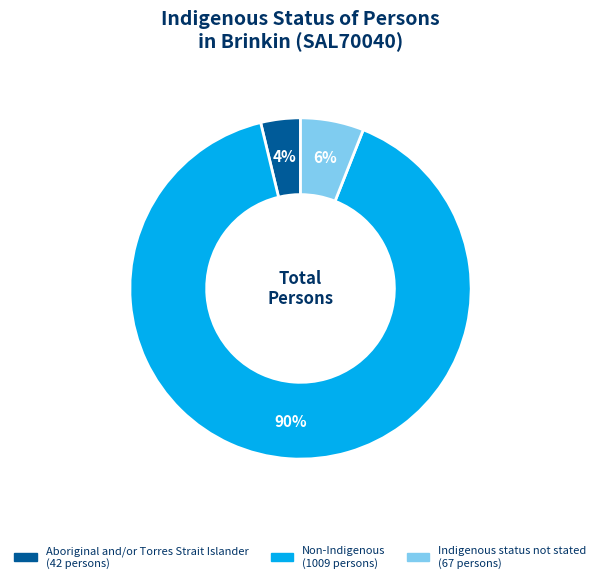

How many segments does this pie chart have?

3